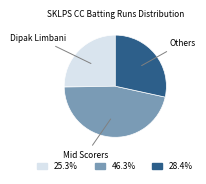

Is there a majority slice in this chart?

No